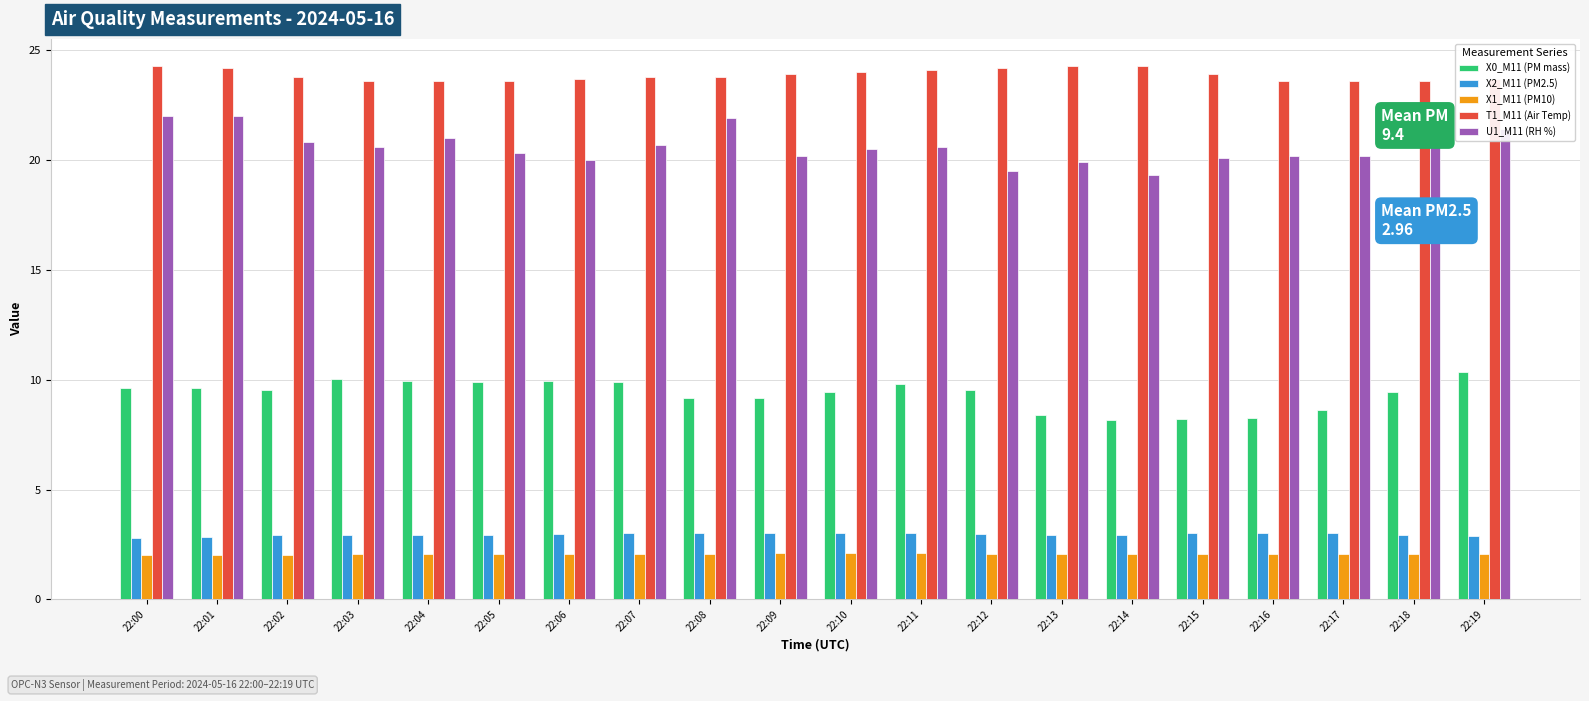

What is the difference between the maximum and second lowest values in the T1_M11 (Air Temp) series?

0.7